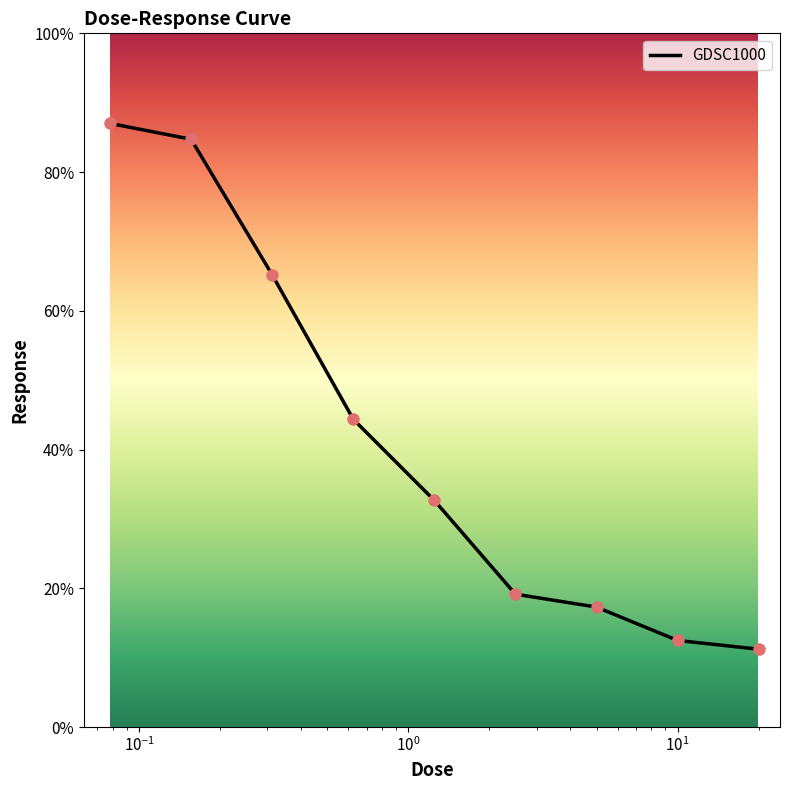

What is the maximum value shown in the chart?

87.0